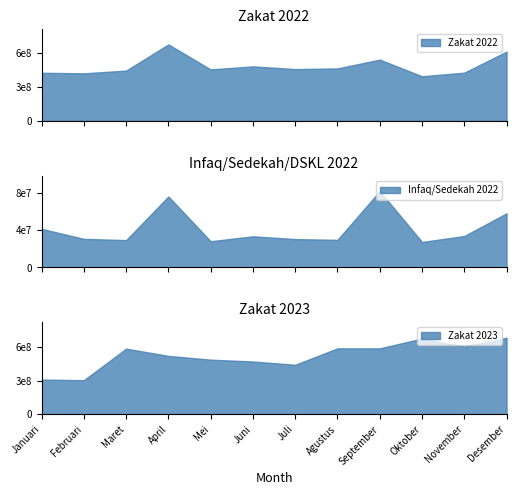

At which label does Zakat first exceed 457107082?

April